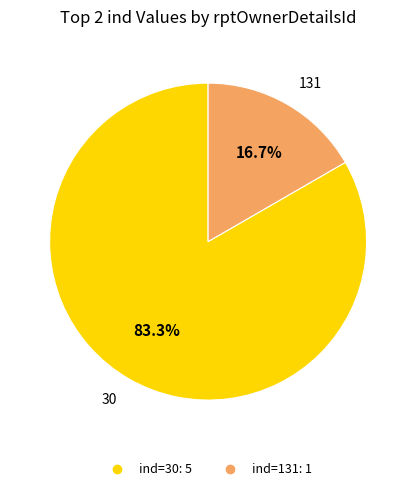

Does any single category account for the majority?

Yes